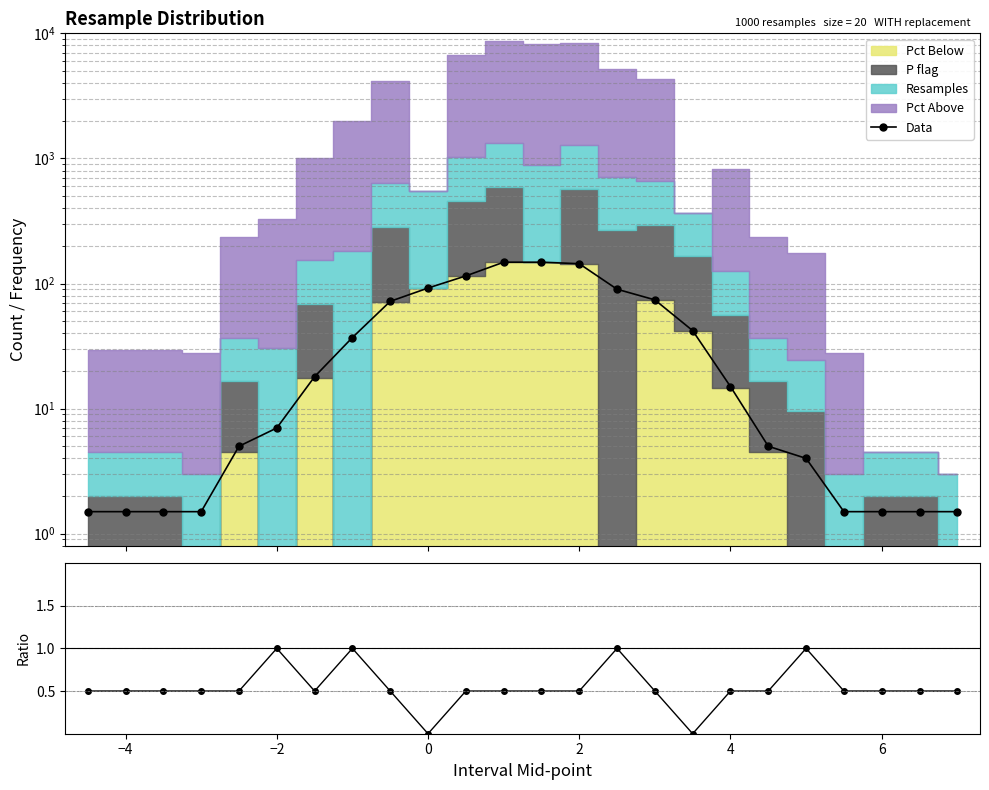

The value of Pct Above / Total at 6 is 0.3. True or false?

False